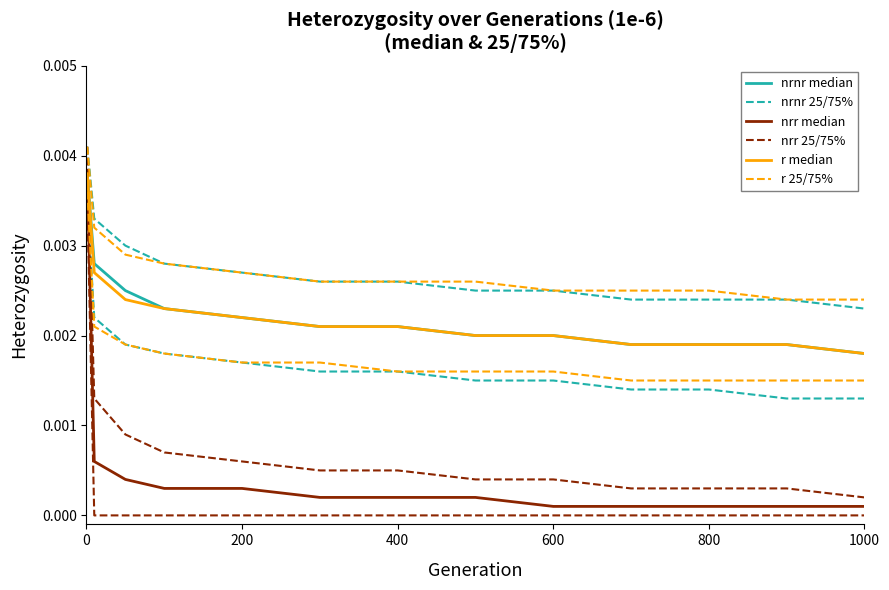

How many distinct data groups are displayed?

6